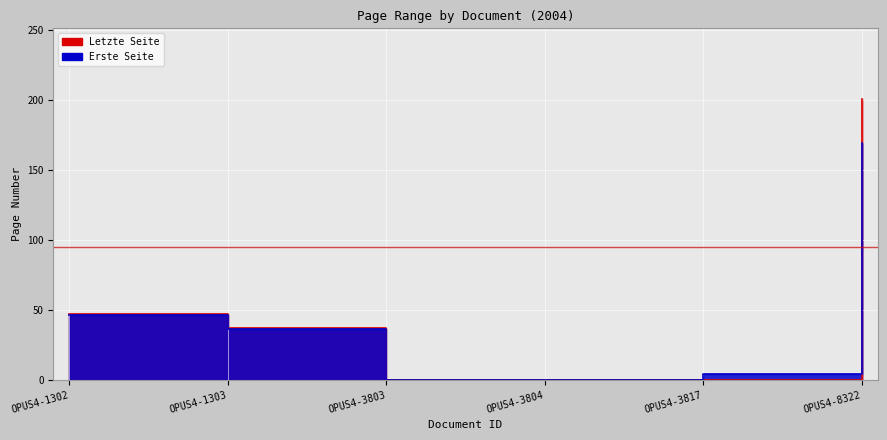

Rank the categories by Letzte Seite value from lowest to highest.

OPUS4-3803, OPUS4-3804, OPUS4-3817, OPUS4-1303, OPUS4-1302, OPUS4-8322